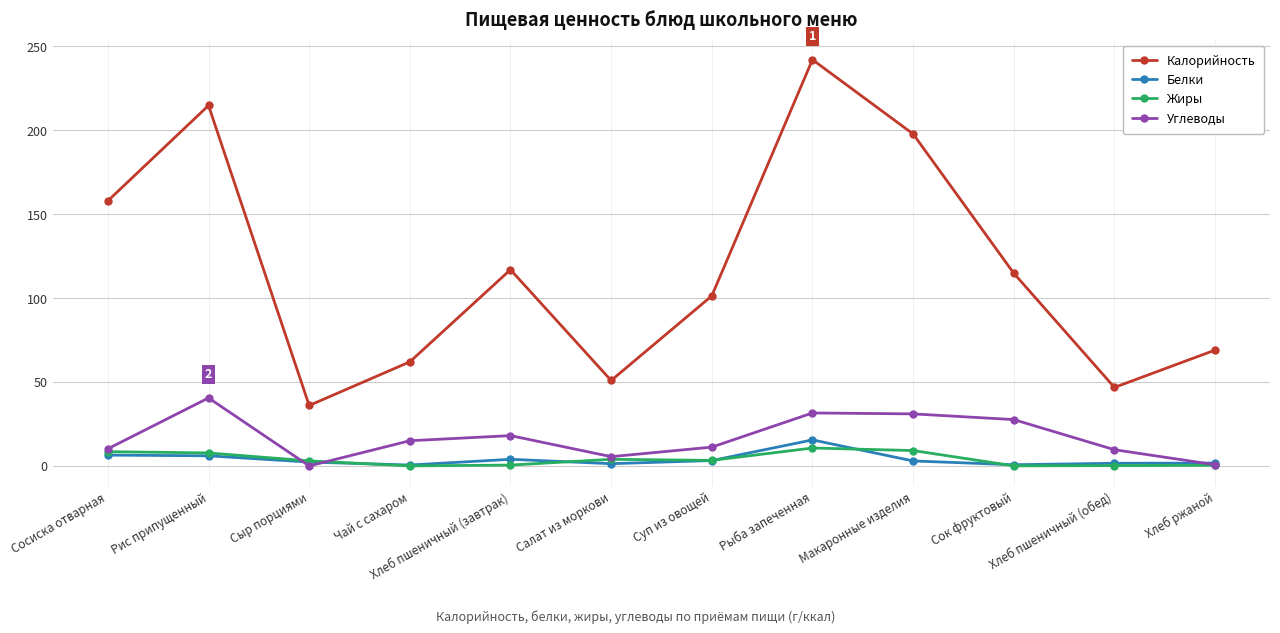

What is the sum of the Жиры values at Сок фруктовый and Чай с сахаром?

0.1